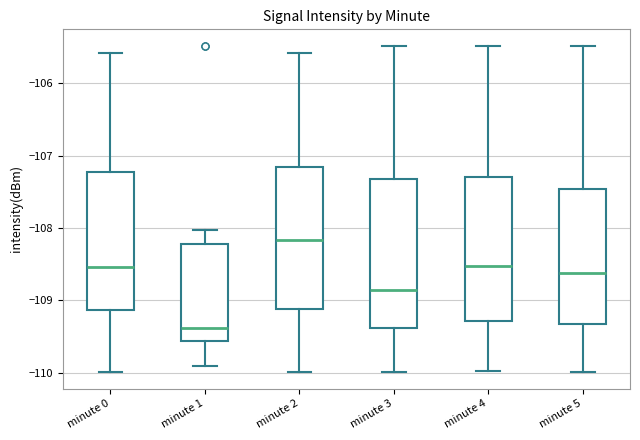

Reading left to right, transcribe this box plot: for each box, give where its median line is, the range the box spans, and where its two whiskers end, as read against the y-axis. The values are not printed on the chart, so give them approximately, as read against the axis.

minute 0: median -108.5, box -109.1 to -107.2, whiskers -110.0 to -105.6
minute 1: median -109.4, box -109.6 to -108.2, whiskers -109.9 to -108.0
minute 2: median -108.2, box -109.1 to -107.2, whiskers -110.0 to -105.6
minute 3: median -108.9, box -109.4 to -107.3, whiskers -110.0 to -105.5
minute 4: median -108.5, box -109.3 to -107.3, whiskers -110.0 to -105.5
minute 5: median -108.6, box -109.3 to -107.5, whiskers -110.0 to -105.5